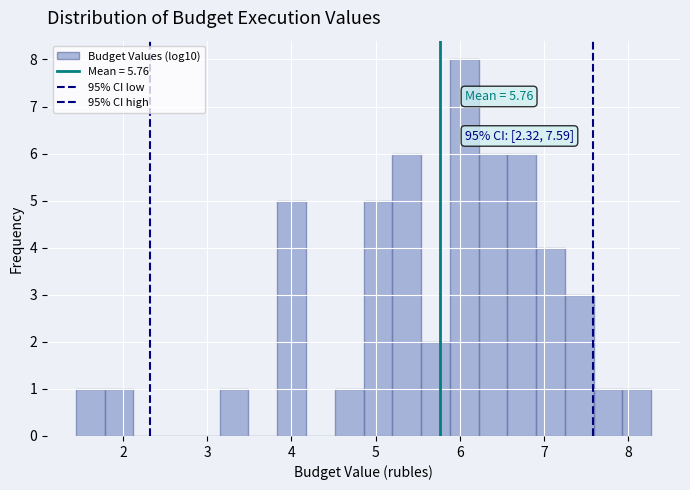

Around what value on the x-axis is the tallest bar? Give the approximate position of its centre, as read against the axis.

6.1